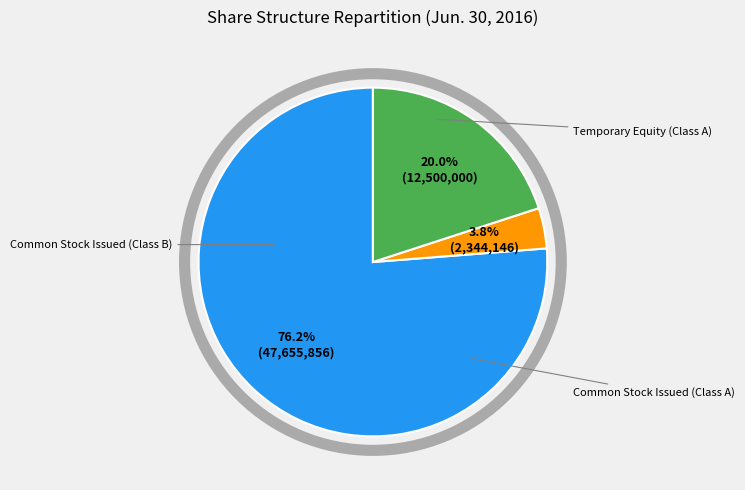

How many segments does this pie chart have?

3